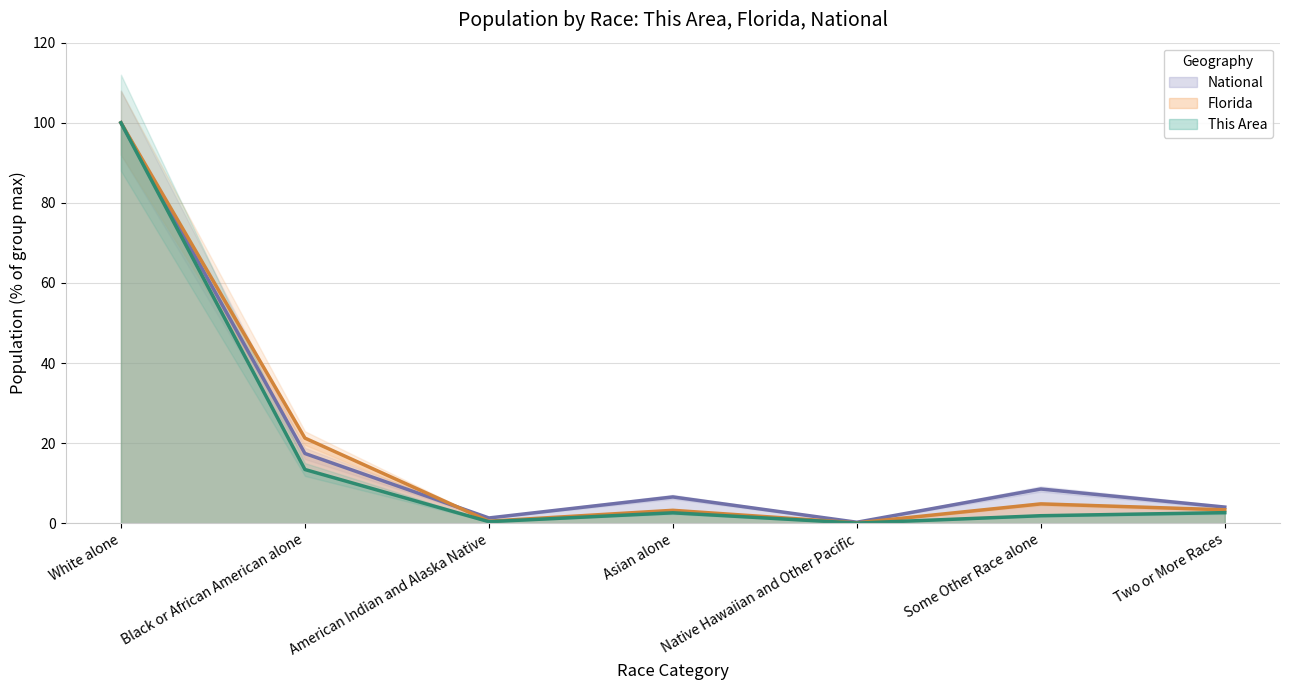

In This Area, how many points are higher than both neighbors (excluding endpoints)?

1